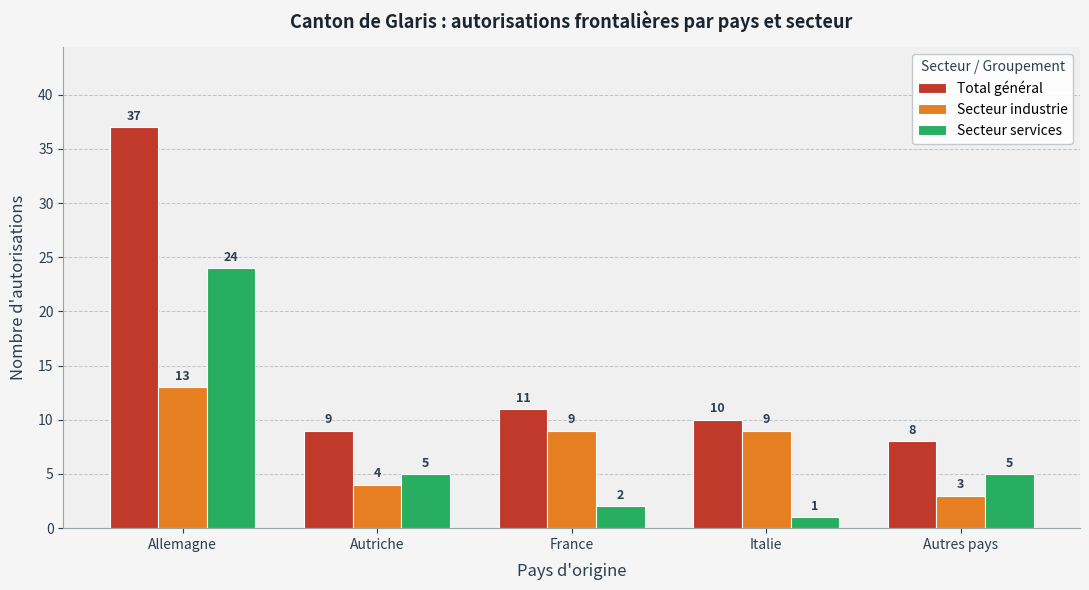

What is the value of the Secteur industrie bar at the 1st from the left?

13